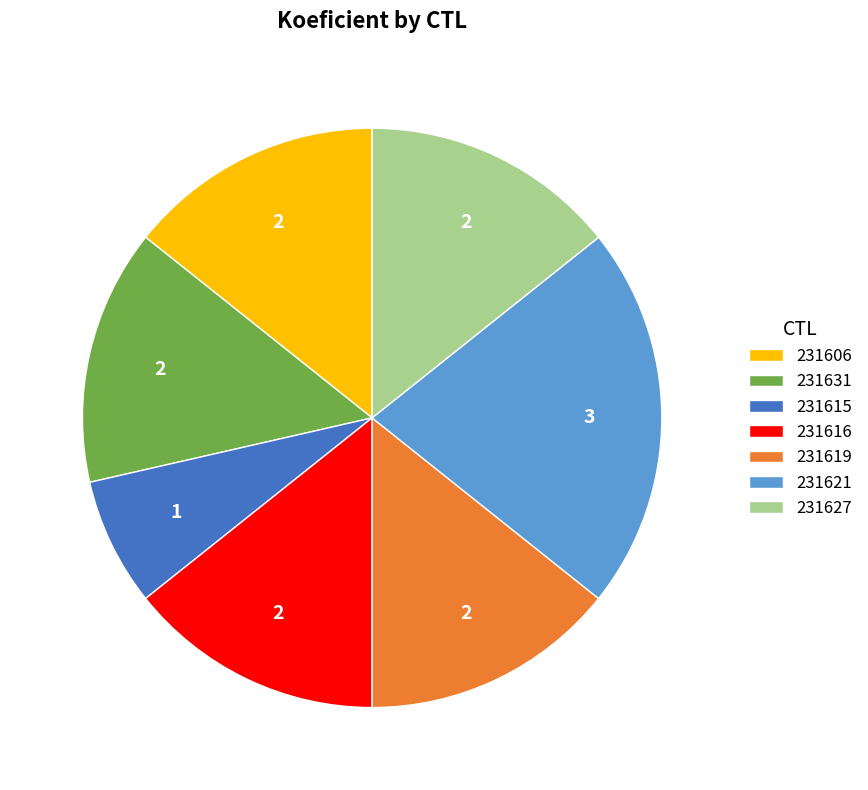

Which category has the biggest portion of the pie?

231621